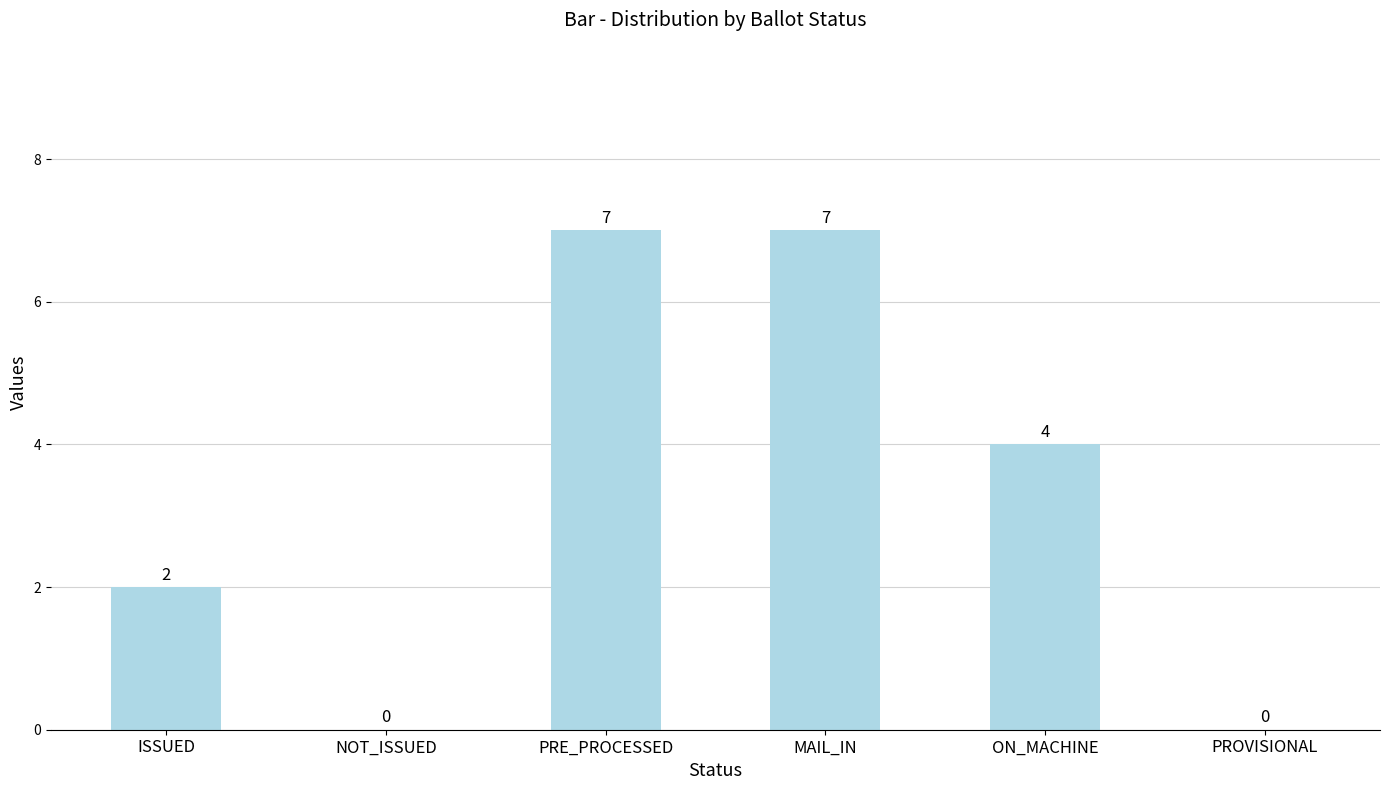

Where is the data nearest to the value 3?

ISSUED